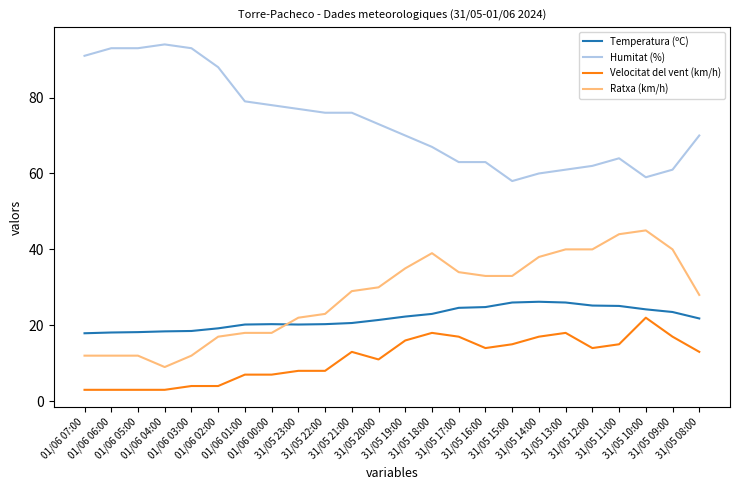

List the series in order of their peak value, lowest first.

Velocitat del vent (km/h), Temperatura (ºC), Ratxa (km/h), Humitat (%)